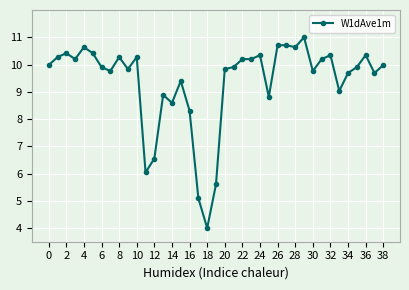

What is the value of the 24th point from the left?

10.2